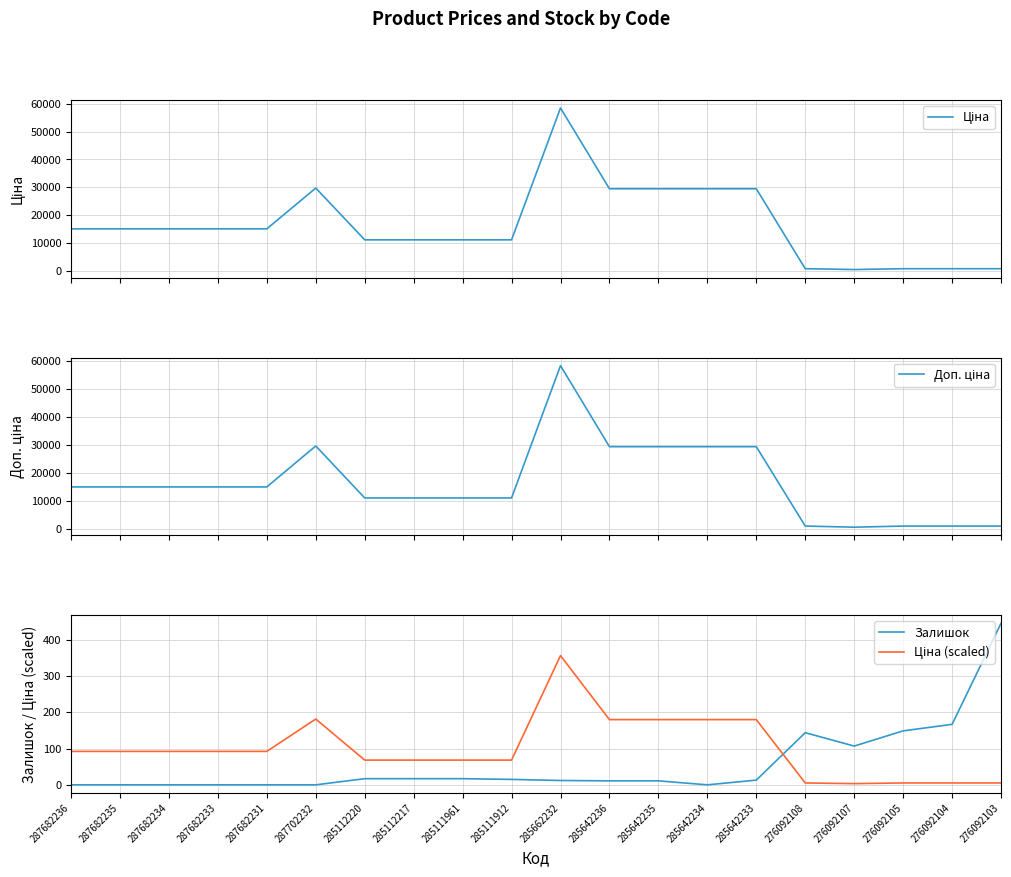

Rank the series by their maximum value, from lowest to highest.

Ціна (scaled), Залишок, Ціна, Доп. ціна